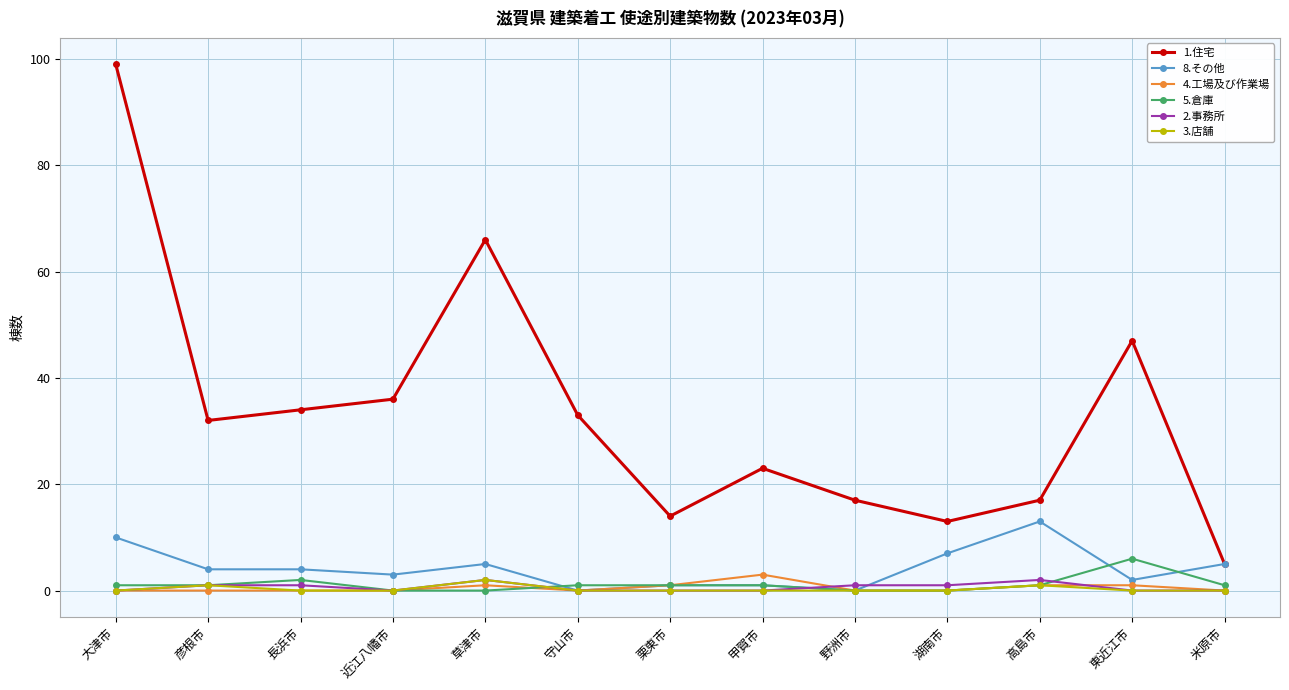

How many categories are shown in the chart?

13